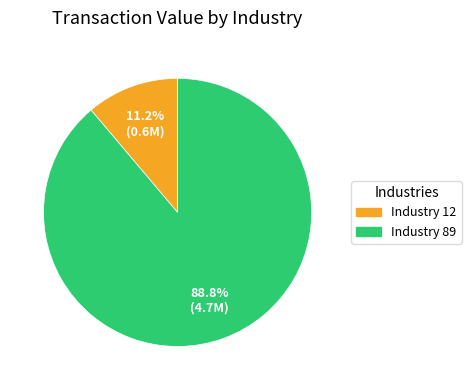

Does any single category account for the majority?

Yes